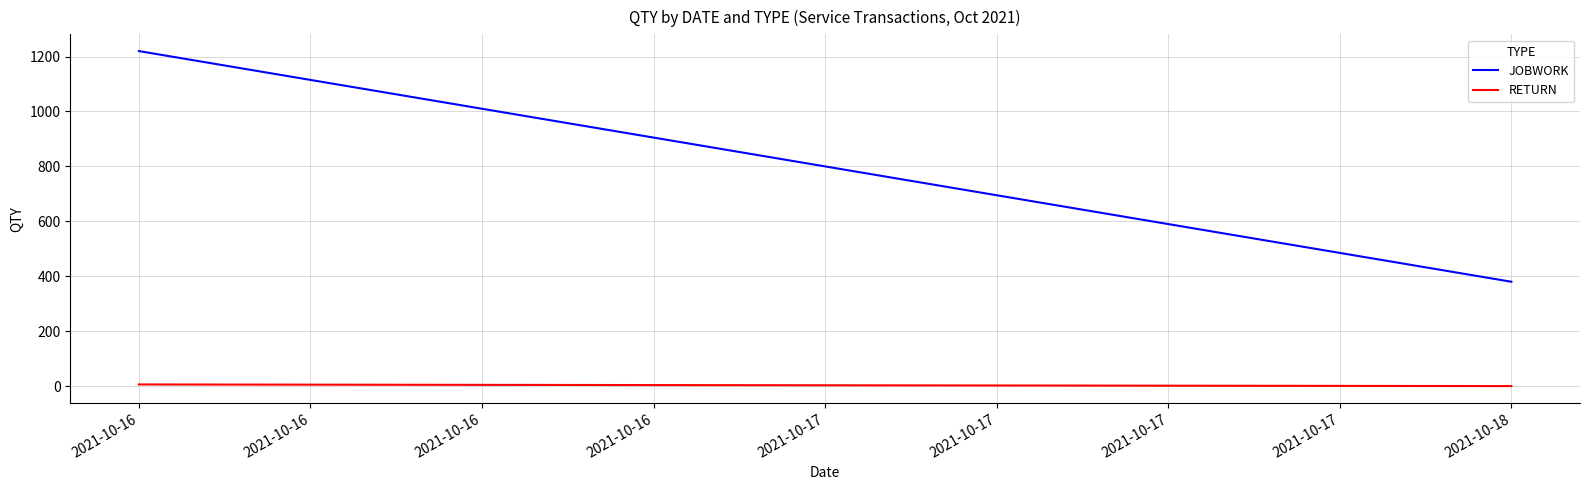

Between 2021-10-16 and 2021-10-18, which series saw the biggest shift?

JOBWORK